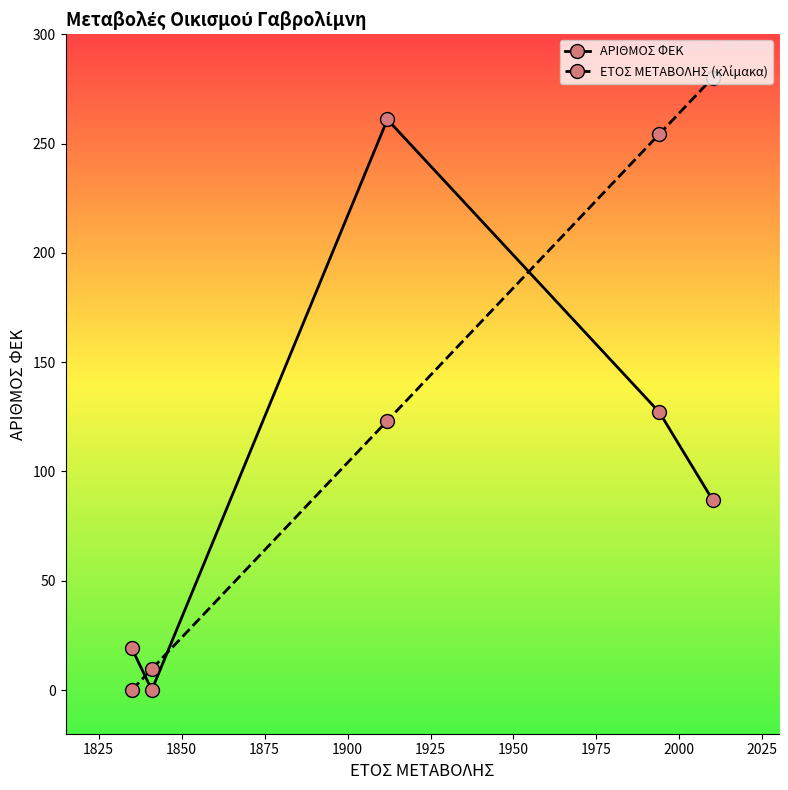

What is the sum of all ΑΡΙΘΜΟΣ ΦΕΚ values?

494.0